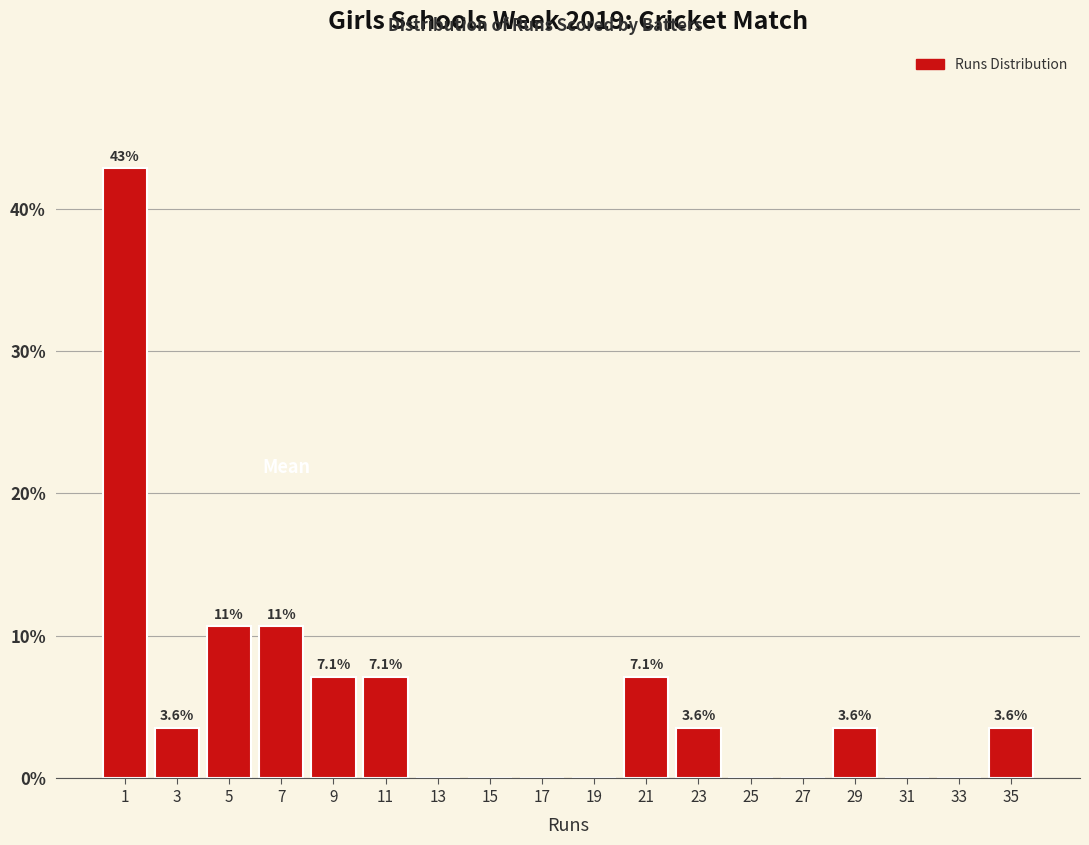

Over which range of the x-axis is the bar tallest?

0 to 2